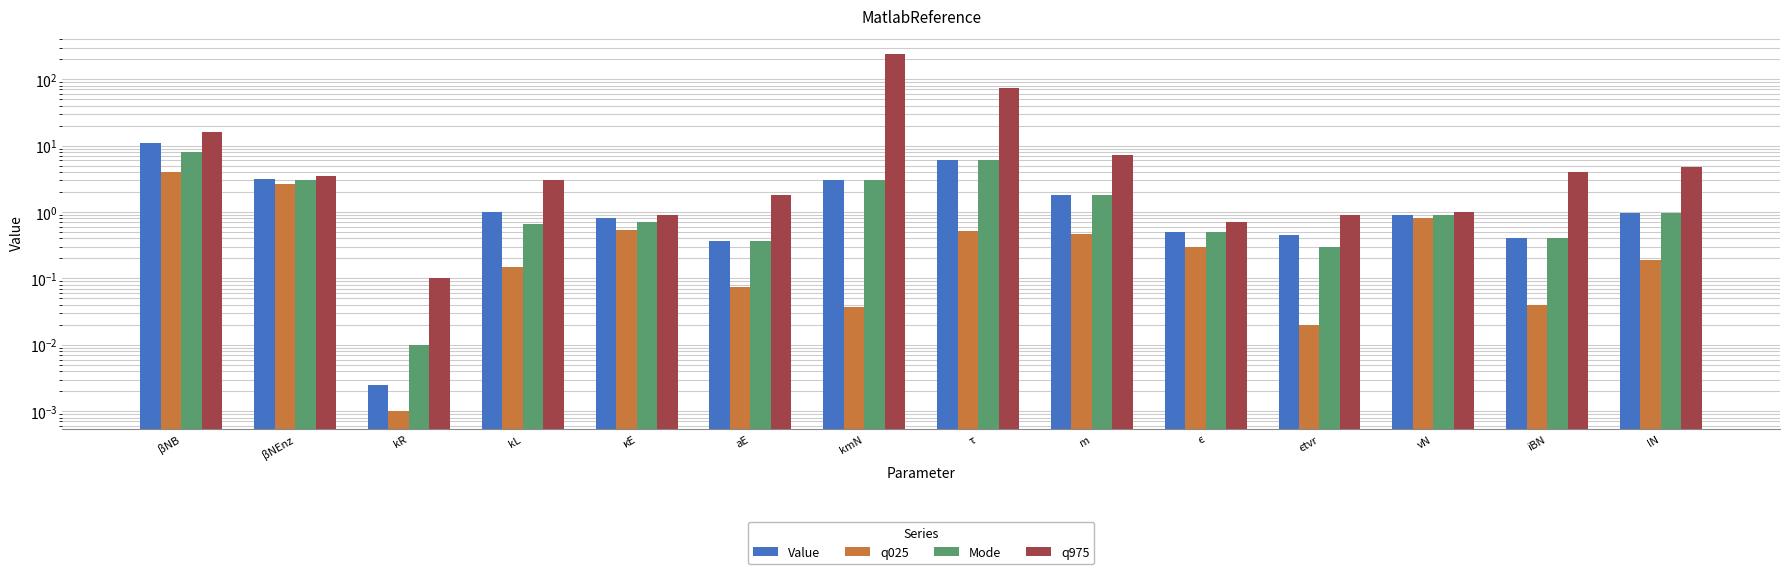

Is it true that q975 equals 0.0 at kR?

False